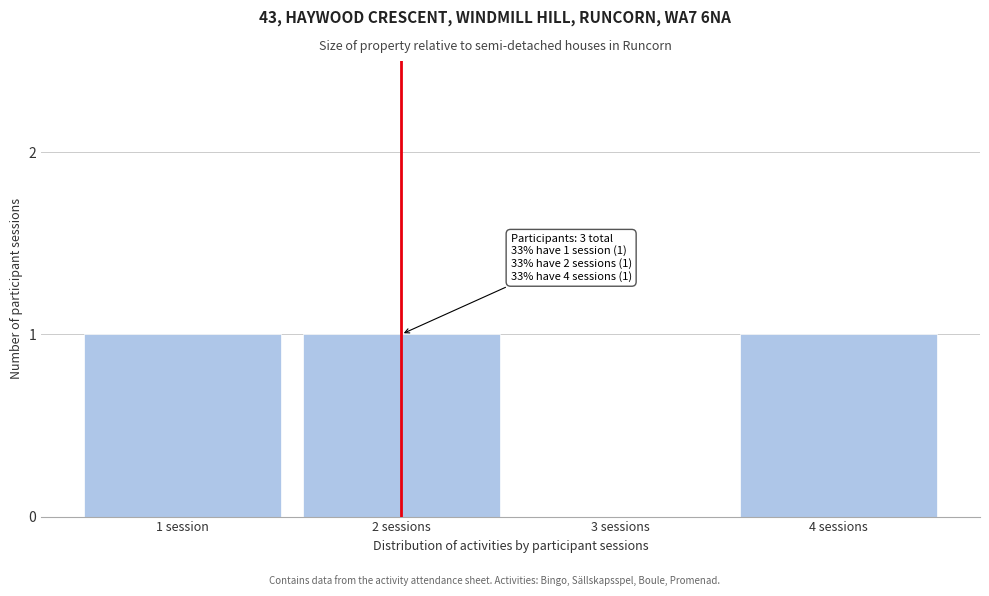

Reading left to right, list all the values displayed in this chart.

1 session=1	2 sessions=1	3 sessions=0	4 sessions=1